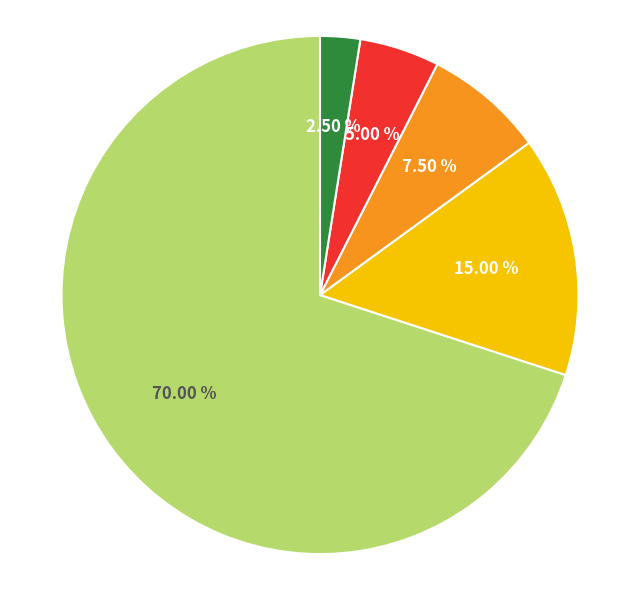

Count the number of slices in the pie.

5